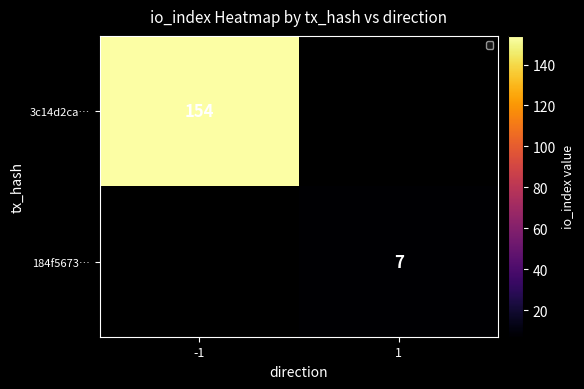

The value of 184f5673… at 1 is 3. True or false?

False